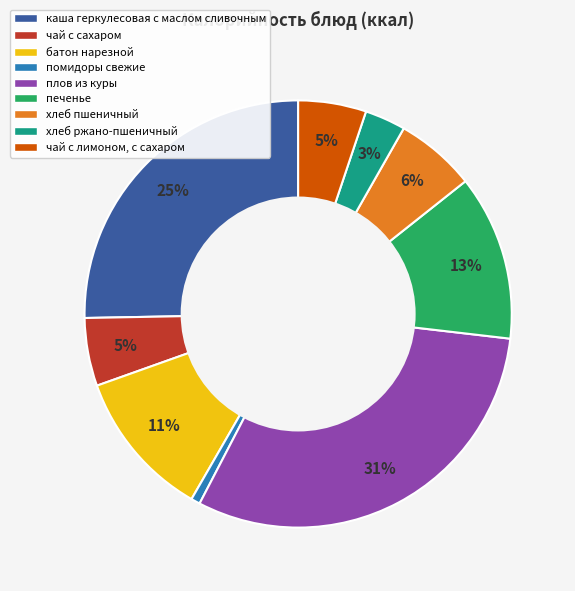

How many segments does this pie chart have?

9